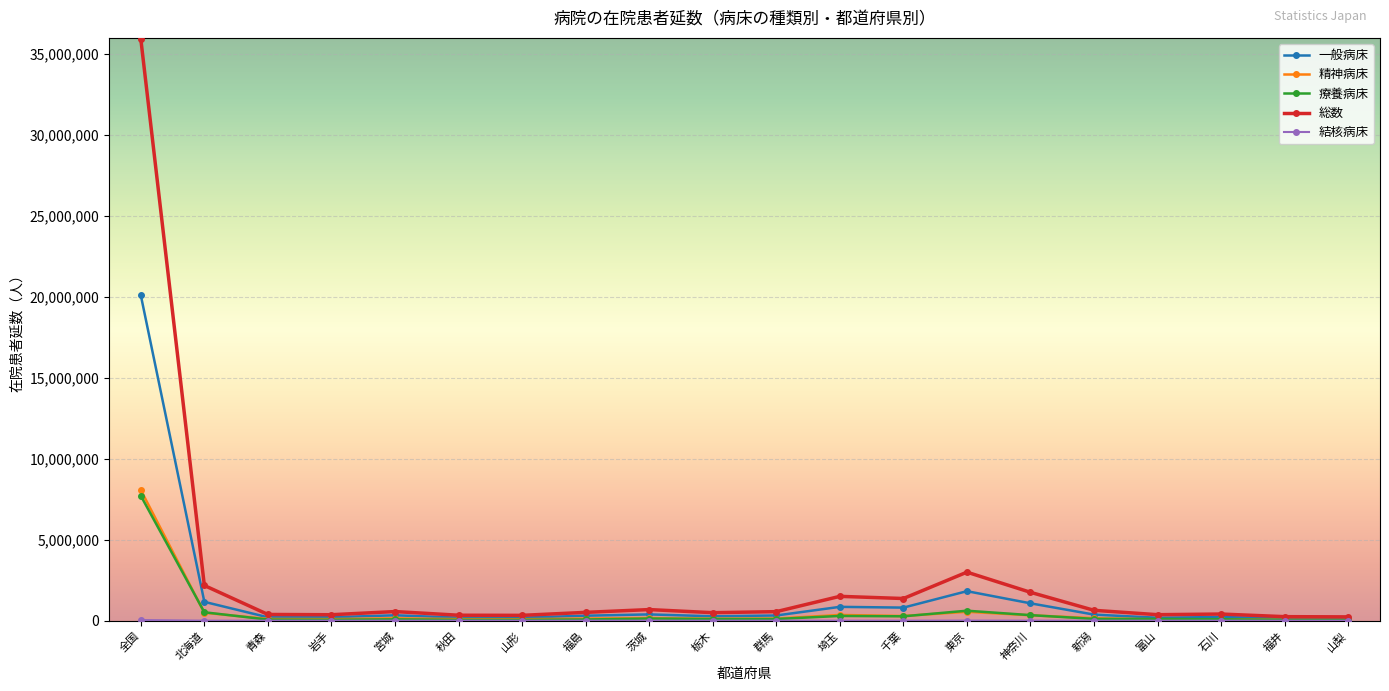

Is this an area chart (filled region under the line)?

No